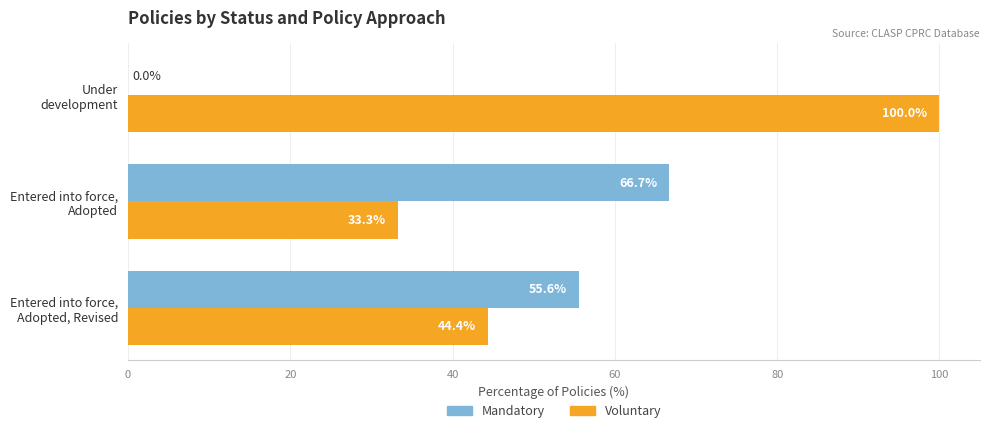

What are all the series names shown in the legend?

Mandatory, Voluntary